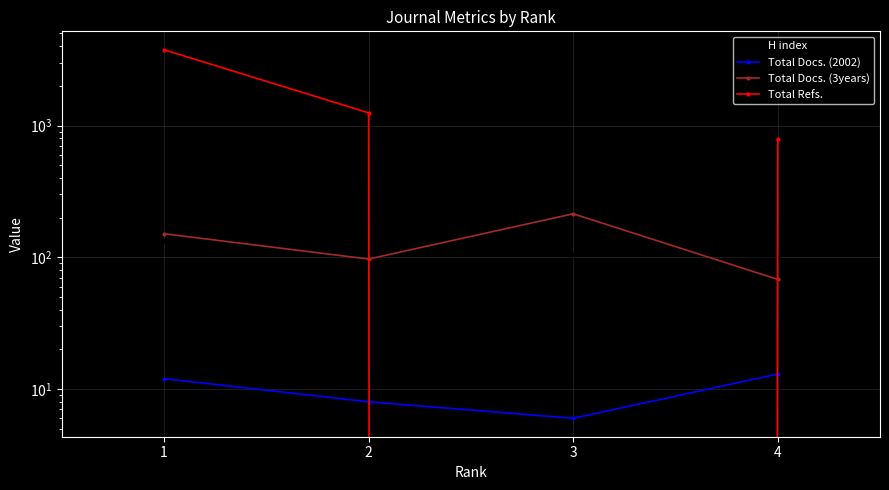

The Total Docs. (2002) series shows 4 at 3. True or false?

False